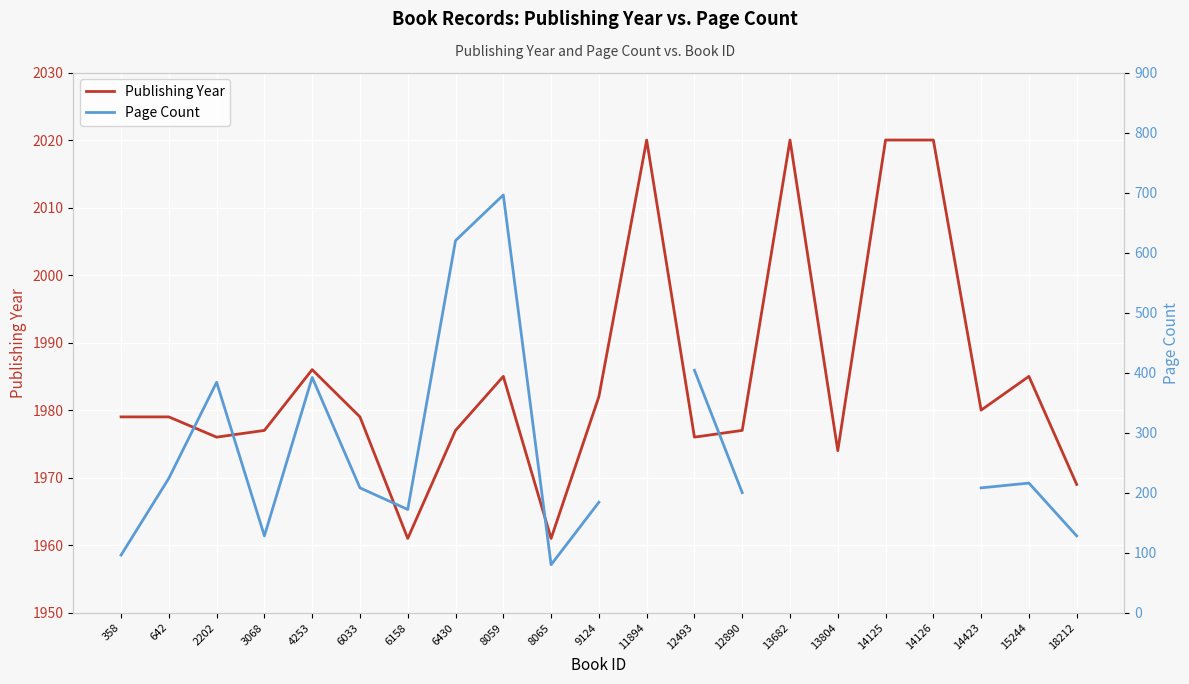

True or false: Publishing Year and Page Count cross at least once.

False